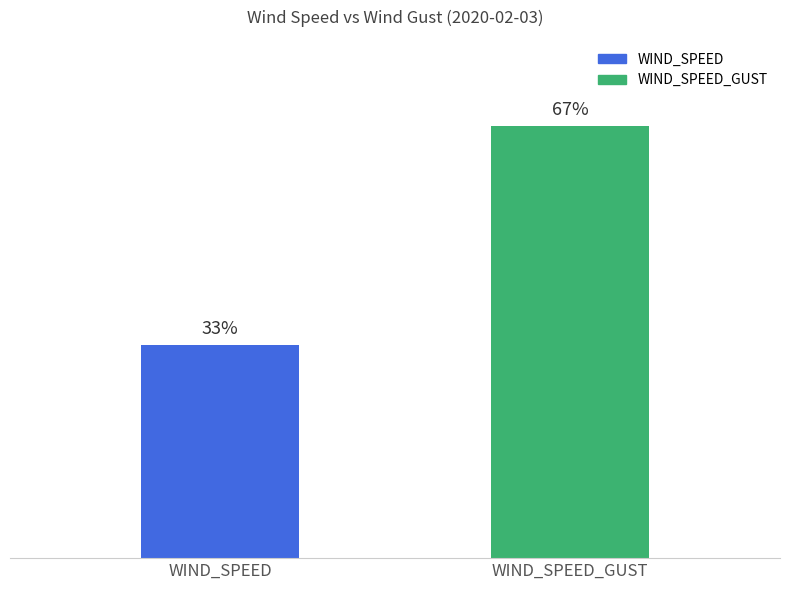

How many bars are there in each group?

2